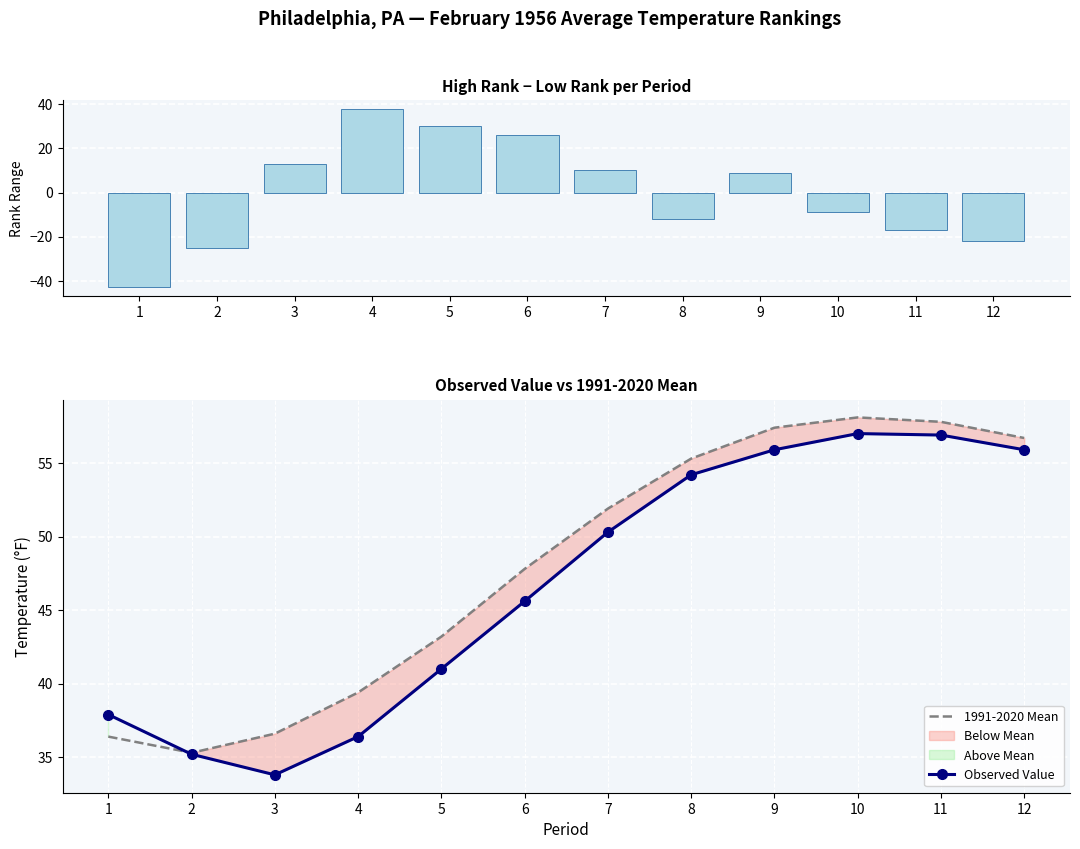

Reading right to left, what are all the values shown in this chart?

Rank Range: 12=-22.0	11=-17.0	10=-9.0	9=9.0	8=-12.0	7=10.0	6=26.0	5=30.0	4=38.0	3=13.0	2=-25.0	1=-43.0
1991-2020 Mean: 12=56.7	11=57.8	10=58.1	9=57.4	8=55.3	7=51.9	6=47.8	5=43.2	4=39.4	3=36.6	2=35.3	1=36.4
Observed Value: 12=55.9	11=56.9	10=57.0	9=55.9	8=54.2	7=50.3	6=45.6	5=41.0	4=36.4	3=33.8	2=35.2	1=37.9